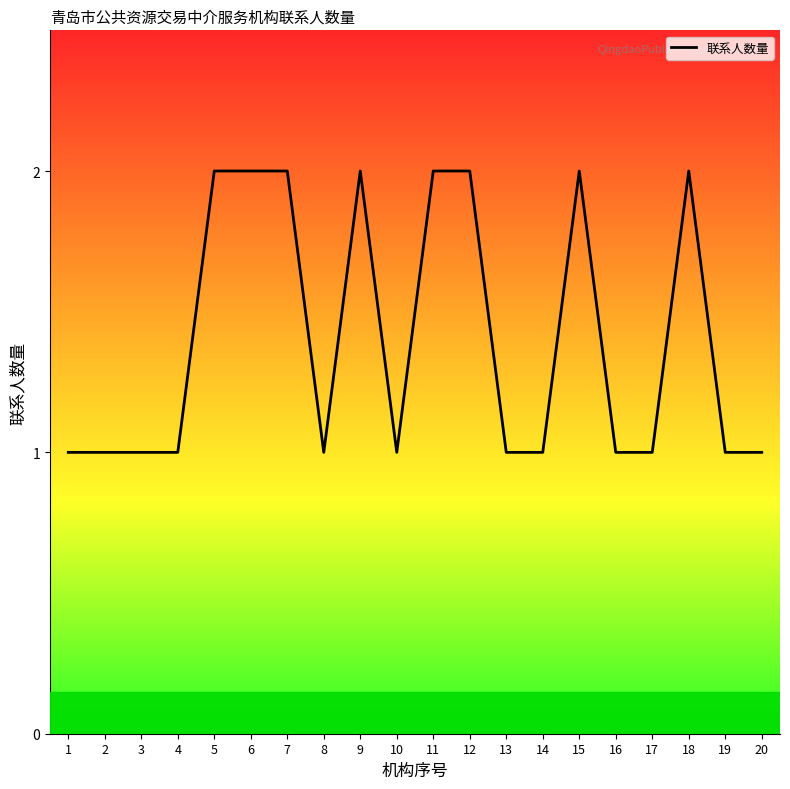

Reading right to left, list all the values displayed in this chart.

1	1	2	1	1	2	1	1	2	2	1	2	1	2	2	2	1	1	1	1